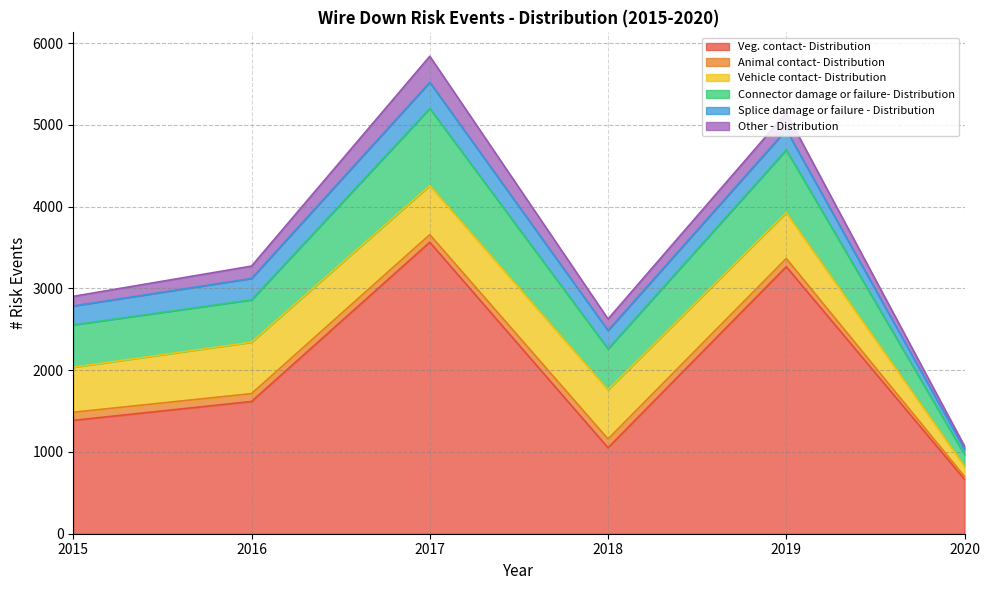

Read the Splice damage or failure - Distribution value at 2019.

245